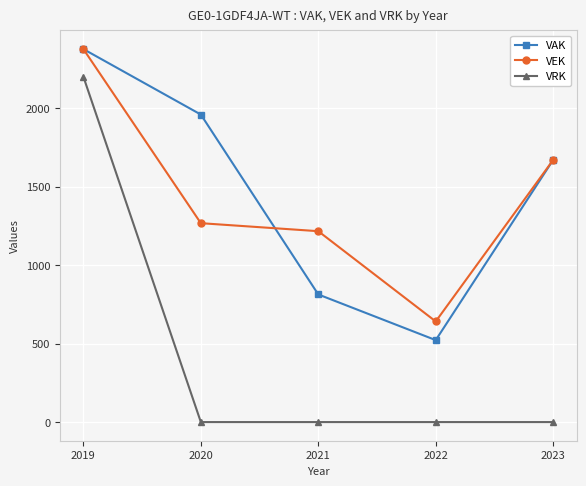

What is the difference between the maximum and minimum values in the VAK series?

1854